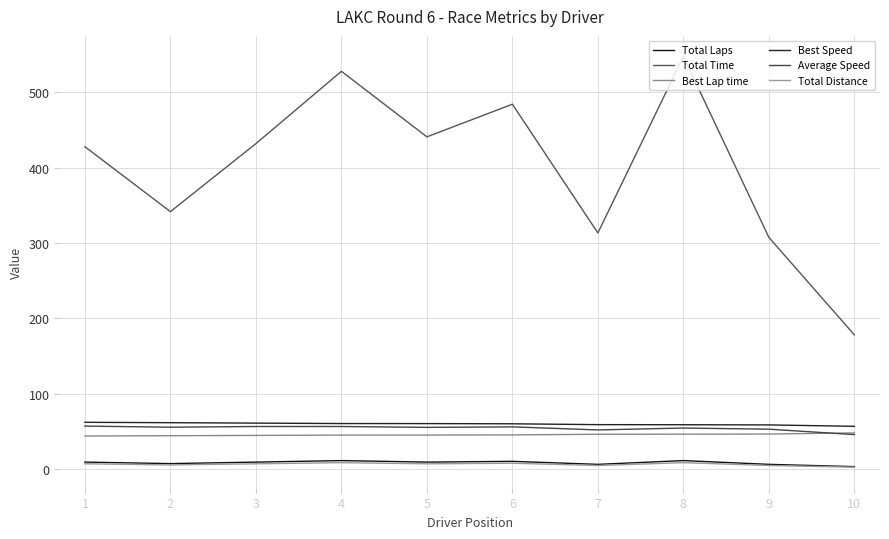

Where is the first local maximum for Total Distance?

4